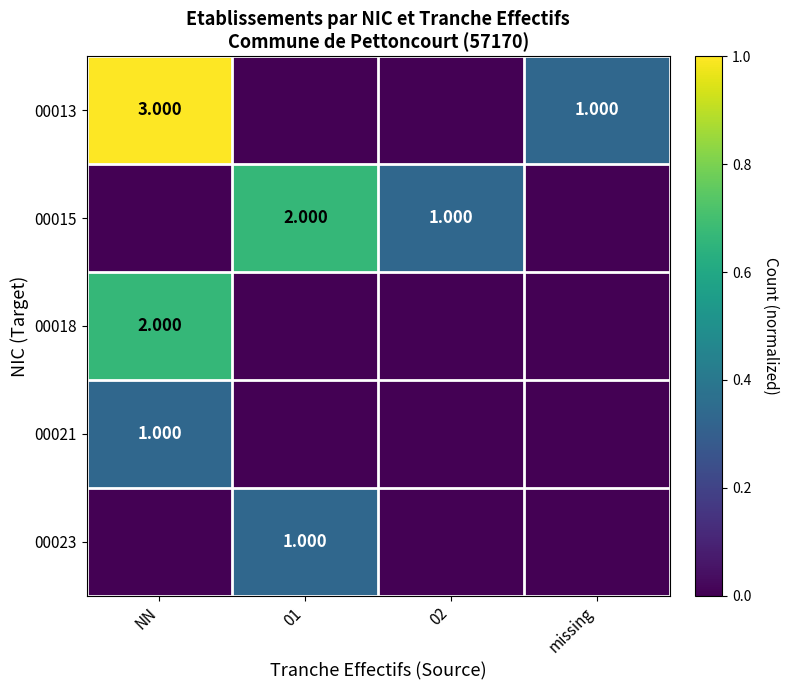

The value of 00018 at NN is 0.5. True or false?

False